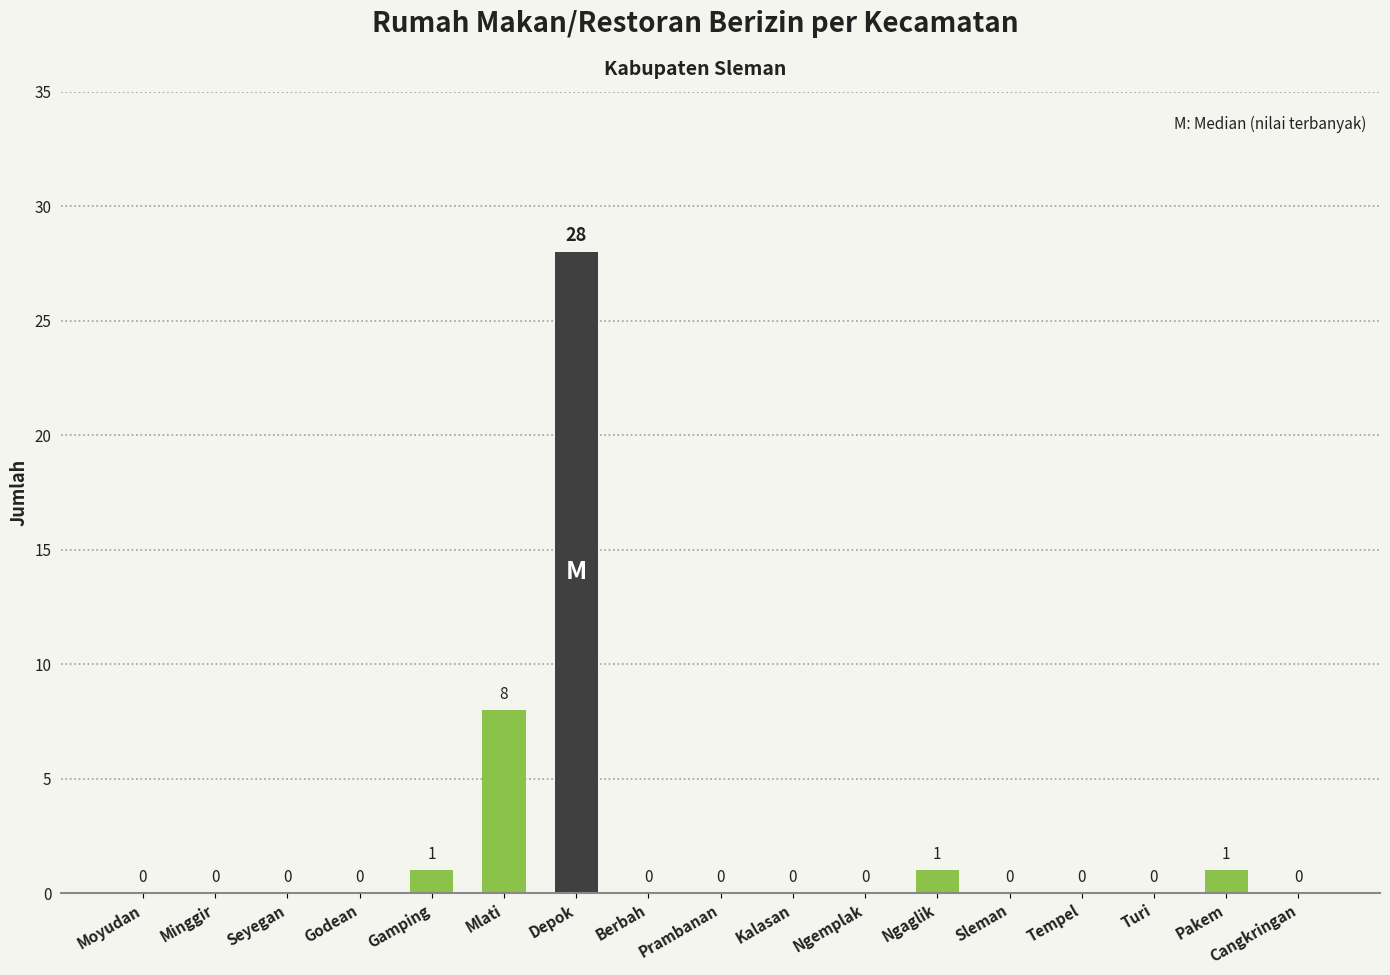

Reading left to right, what are all the values shown in this chart?

Moyudan=0	Minggir=0	Seyegan=0	Godean=0	Gamping=1	Mlati=8	Depok=28	Berbah=0	Prambanan=0	Kalasan=0	Ngemplak=0	Ngaglik=1	Sleman=0	Tempel=0	Turi=0	Pakem=1	Cangkringan=0